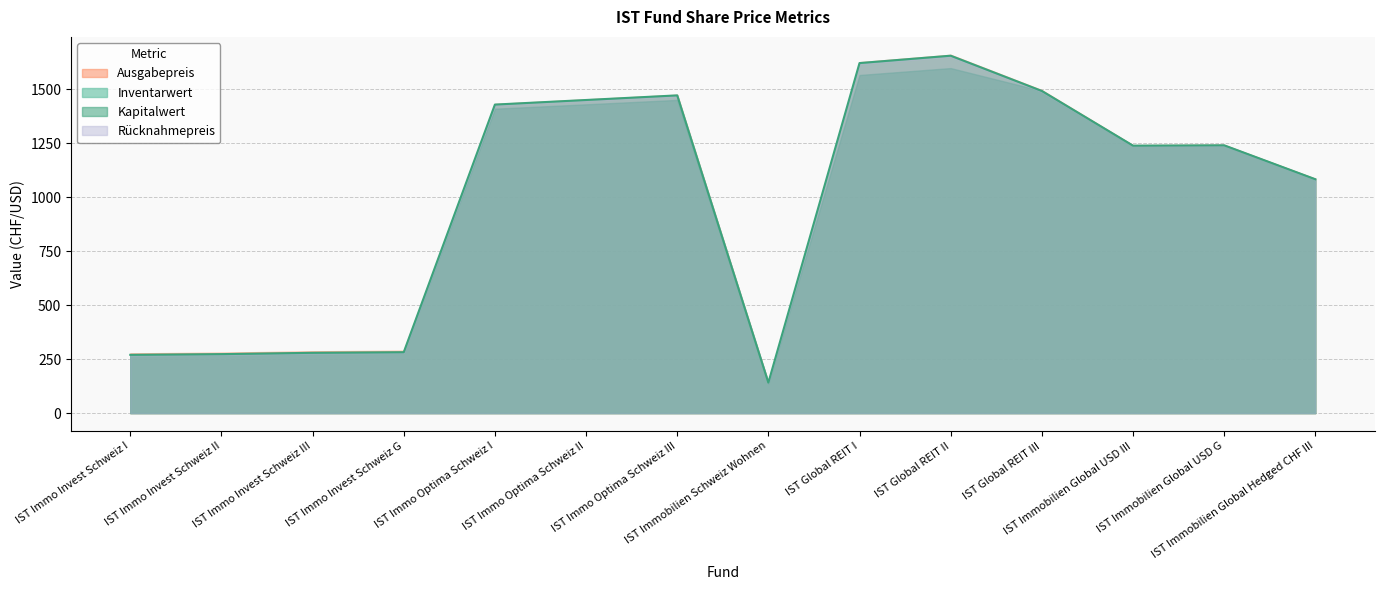

Rank the categories by Inventarwert value from lowest to highest.

IST Immobilien Schweiz Wohnen, IST Immo Invest Schweiz I, IST Immo Invest Schweiz II, IST Immo Invest Schweiz III, IST Immo Invest Schweiz G, IST Immobilien Global Hedged CHF III, IST Immobilien Global USD III, IST Immobilien Global USD G, IST Immo Optima Schweiz I, IST Immo Optima Schweiz II, IST Immo Optima Schweiz III, IST Global REIT III, IST Global REIT I, IST Global REIT II